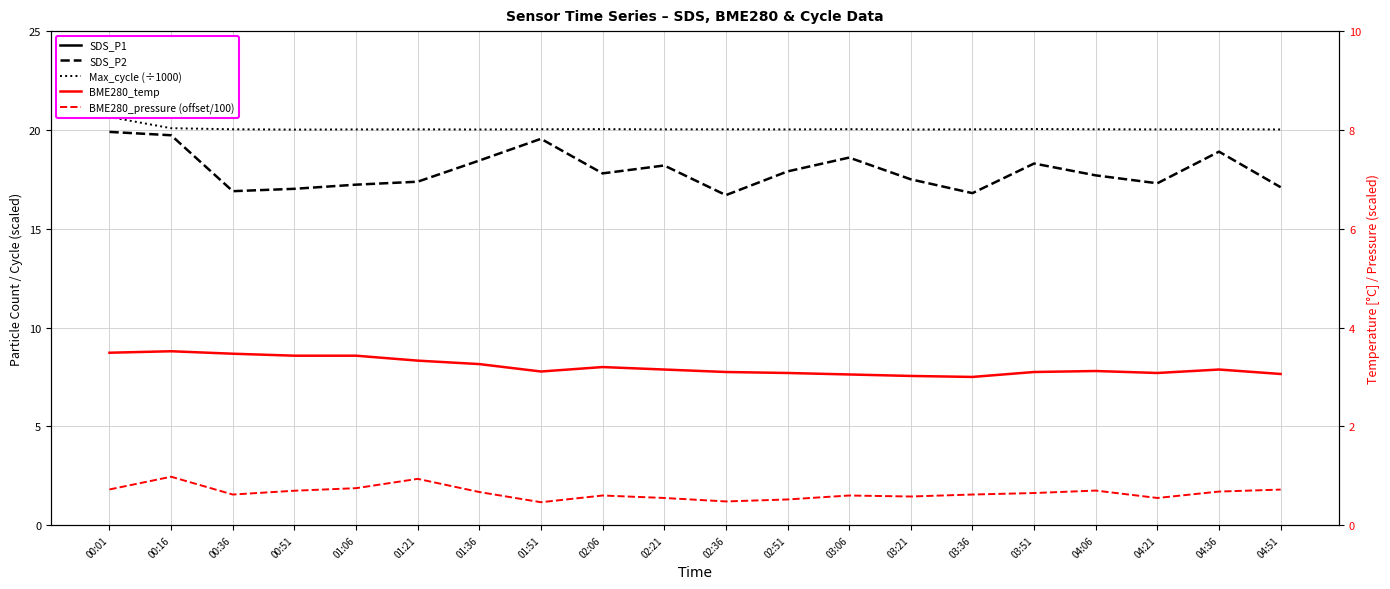

True or false: Max_cycle (÷1000) and SDS_P1 intersect in this chart.

False